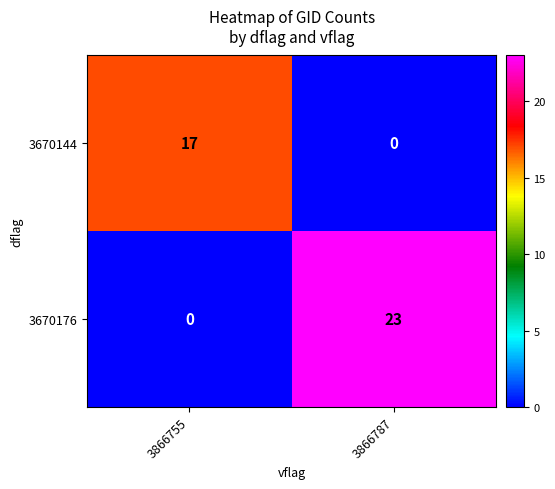

Is it true that 3670144 equals 17 at 3866755?

True